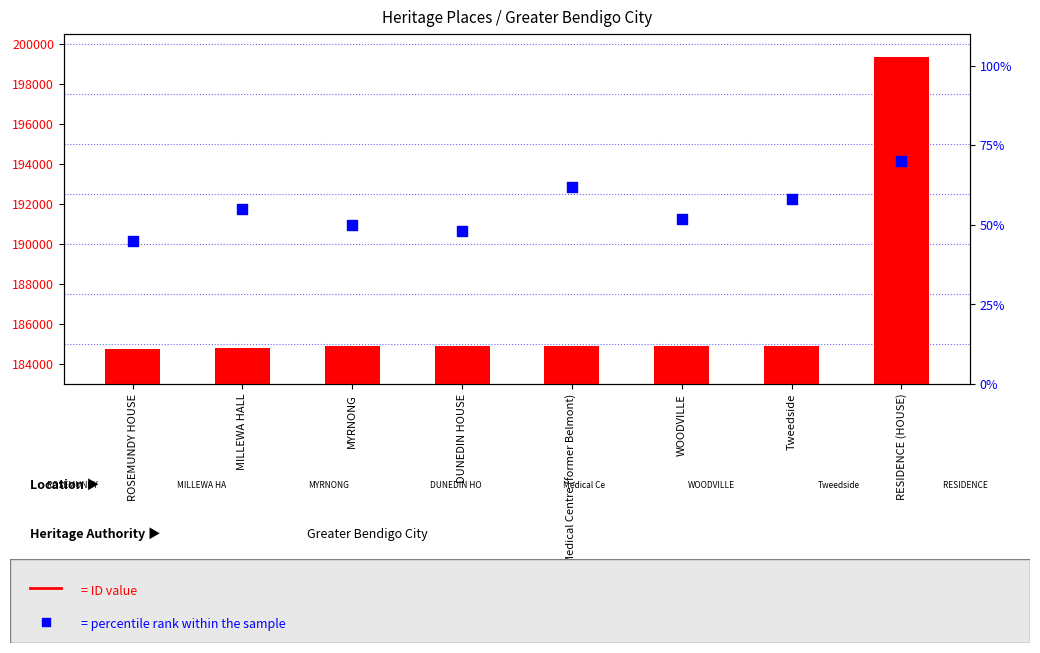

What are all the series names shown in the legend?

ID, percentile rank within the sample